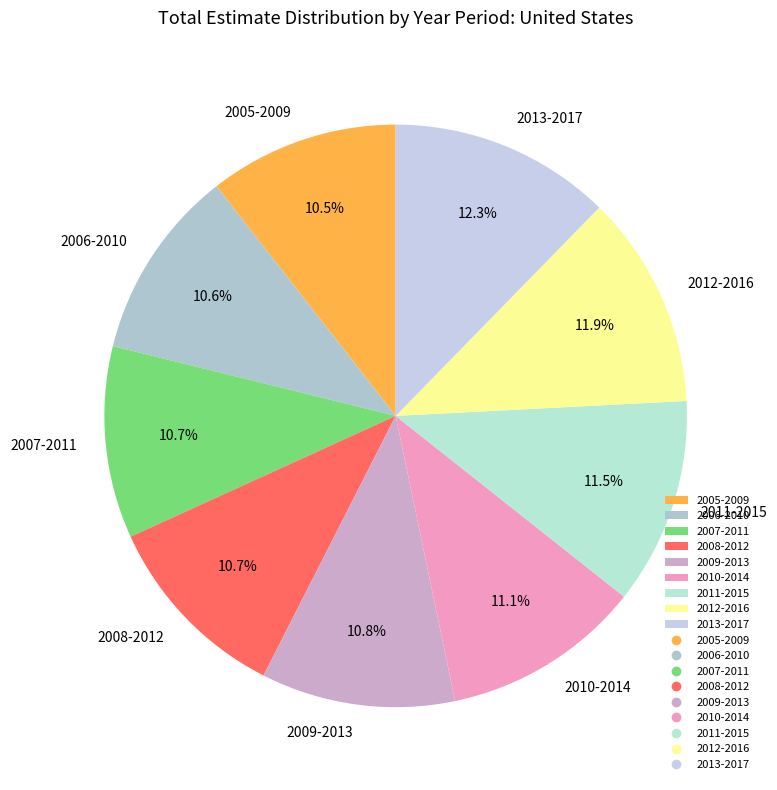

What portion of the pie excludes 2012-2016?

88.1%